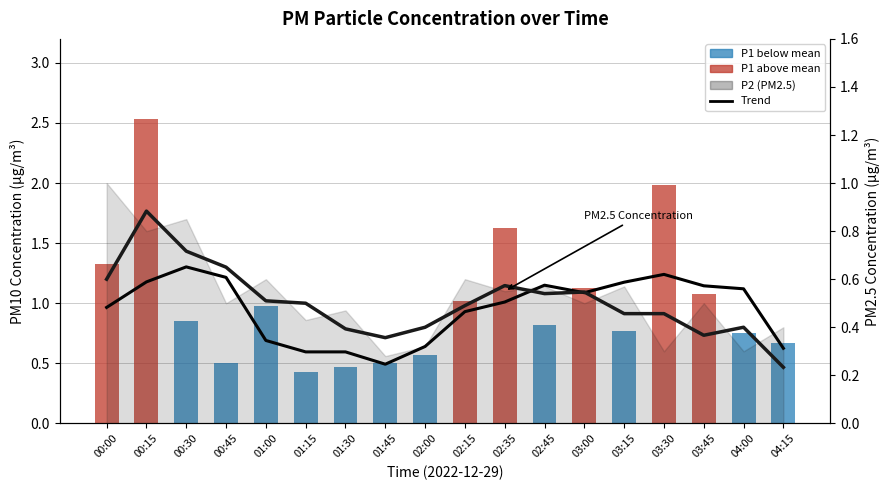

Is it true that P2 Trend equals 0.5 at 03:45?

False